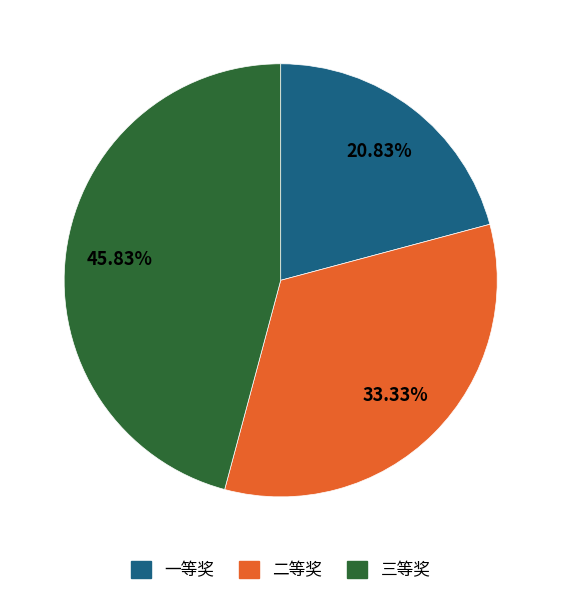

Between 三等奖 and 一等奖, which is larger?

三等奖